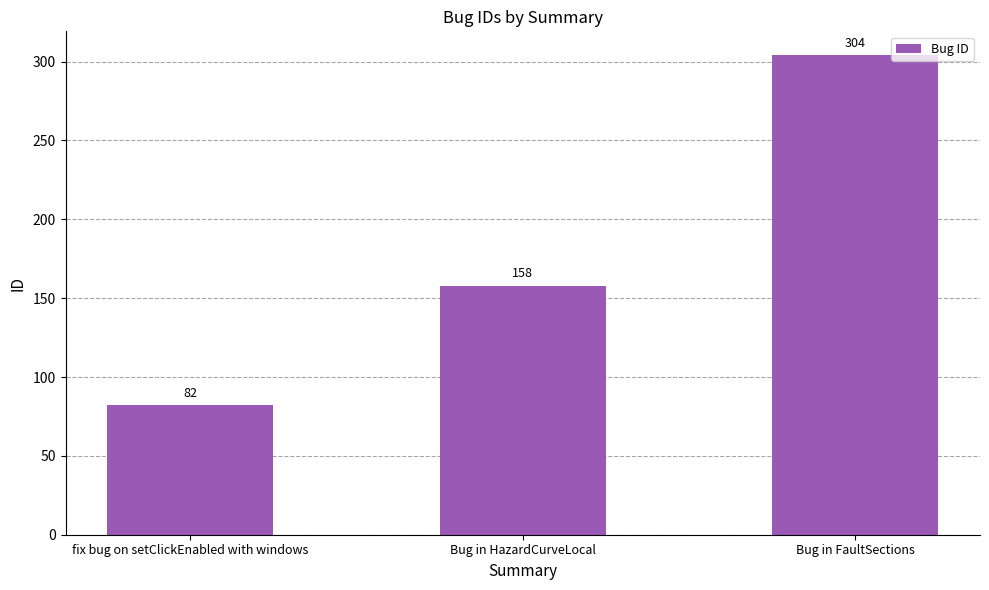

Where is the data nearest to the value 193?

Bug in HazardCurveLocal